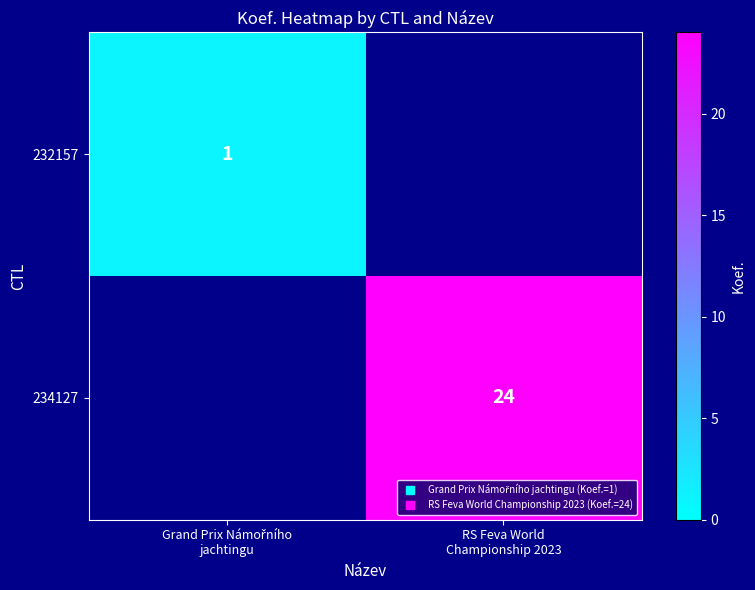

At how many categories does at least one series exceed 20?

1